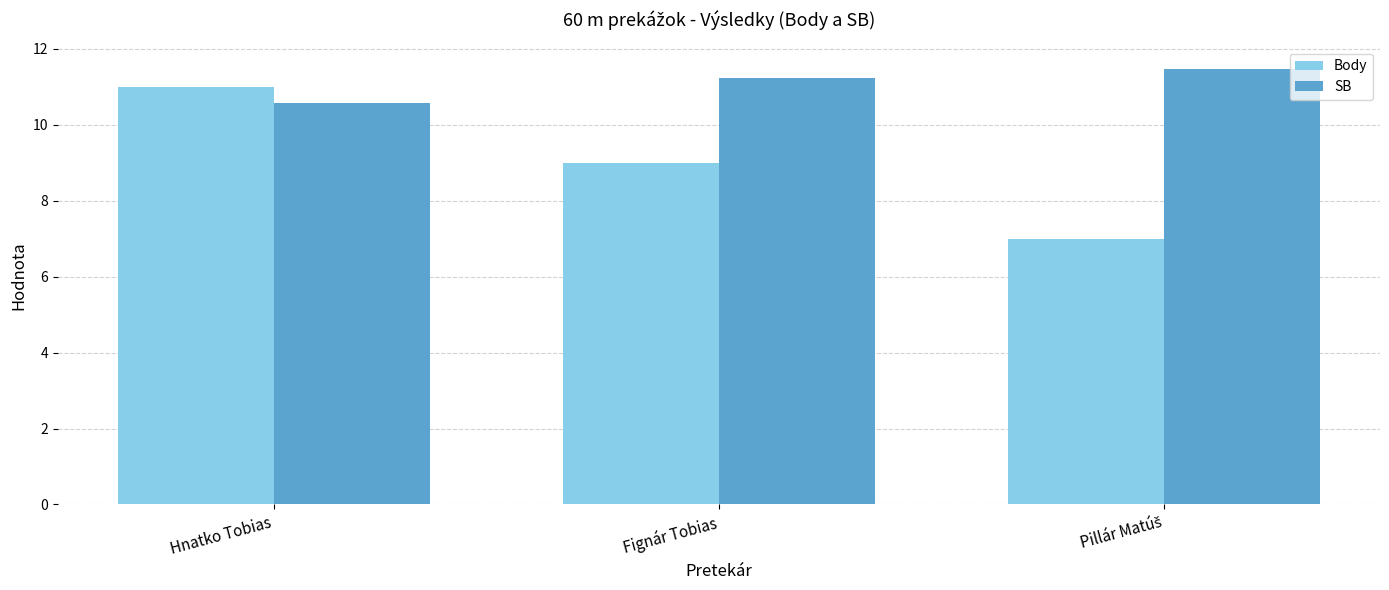

Rank the series by their maximum value, from highest to lowest.

SB, Body